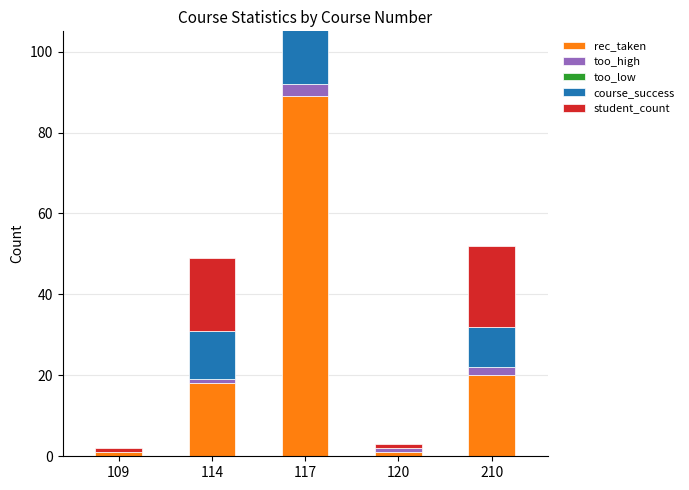

Reading right to left, list all the values displayed in this chart.

rec_taken: 210=20	120=1	117=89	114=18	109=1
too_high: 210=2	120=1	117=3	114=1	109=0
too_low: 210=0	120=0	117=0	114=0	109=0
course_success: 210=10	120=0	117=58	114=12	109=0
student_count: 210=20	120=1	117=89	114=18	109=1